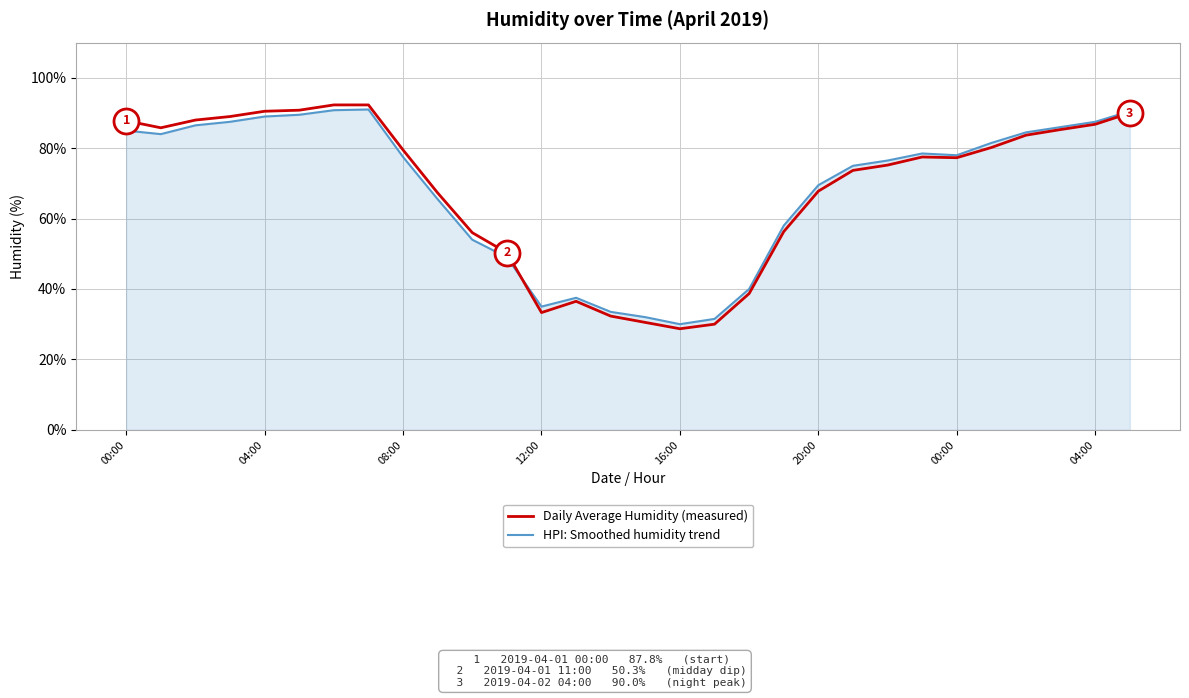

What is the greatest value displayed?

92.3